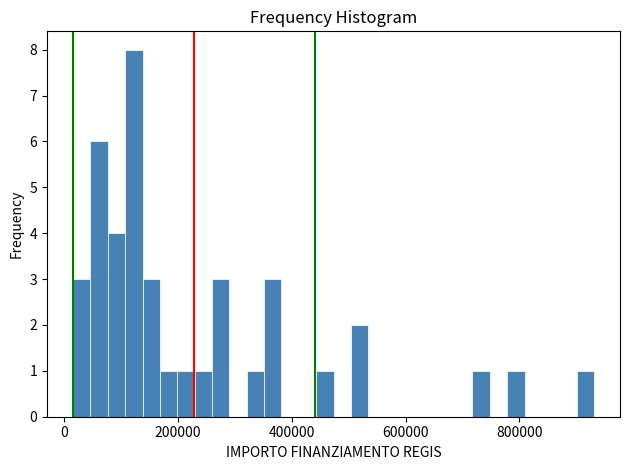

Around what value on the x-axis is the tallest bar? Give the approximate position of its centre, as read against the axis.

120000